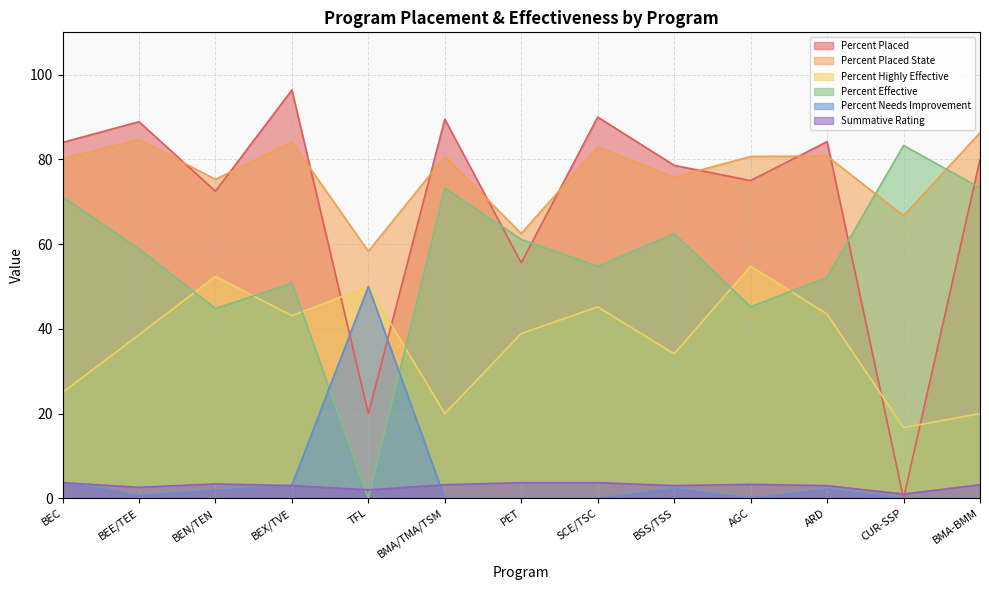

Where is Percent Placed State nearest to the value 72?

BEN/TEN